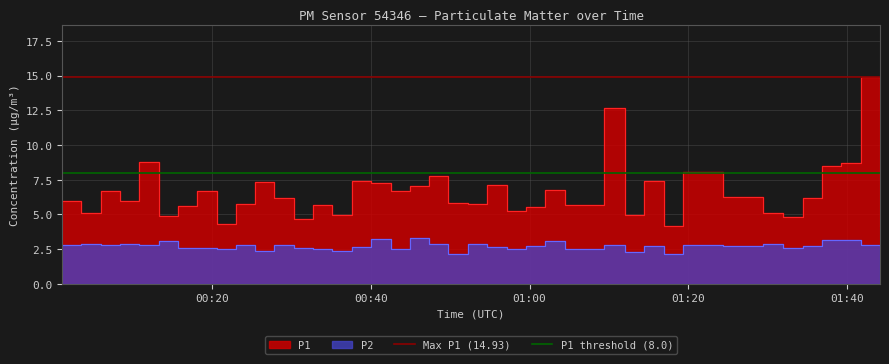

What is the value of the P1 threshold (8.0) point at the 2nd from the left?

8.0